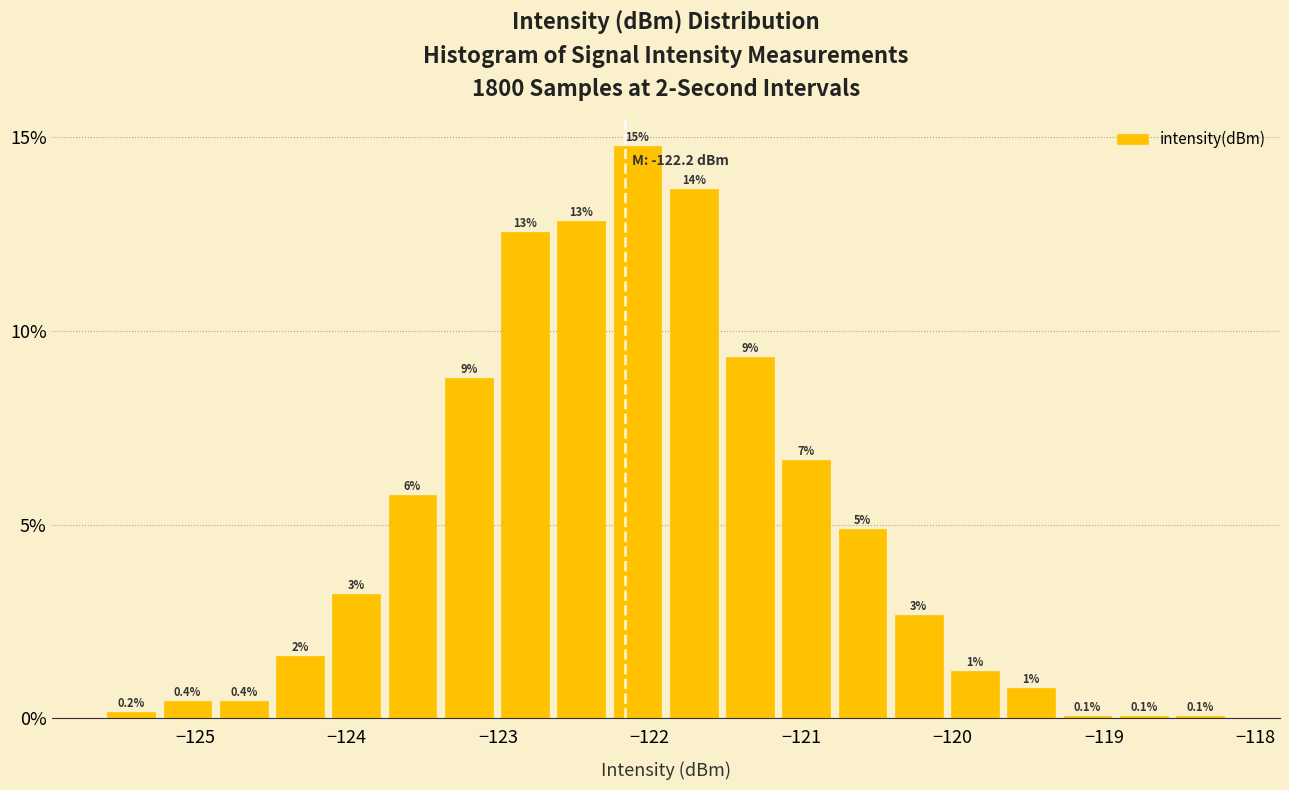

Read against the x-axis, roughly where is the centre of the tallest bar?

-122.1